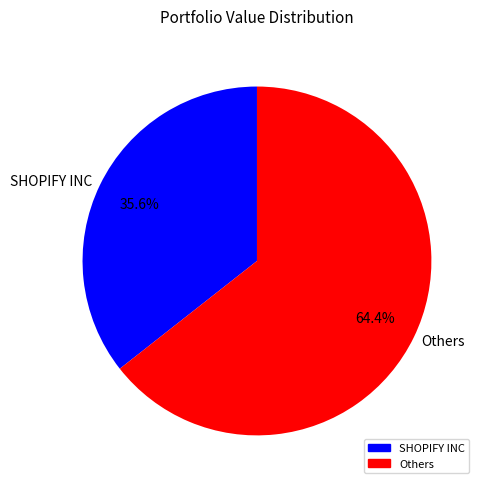

How many slices are in this pie chart?

2